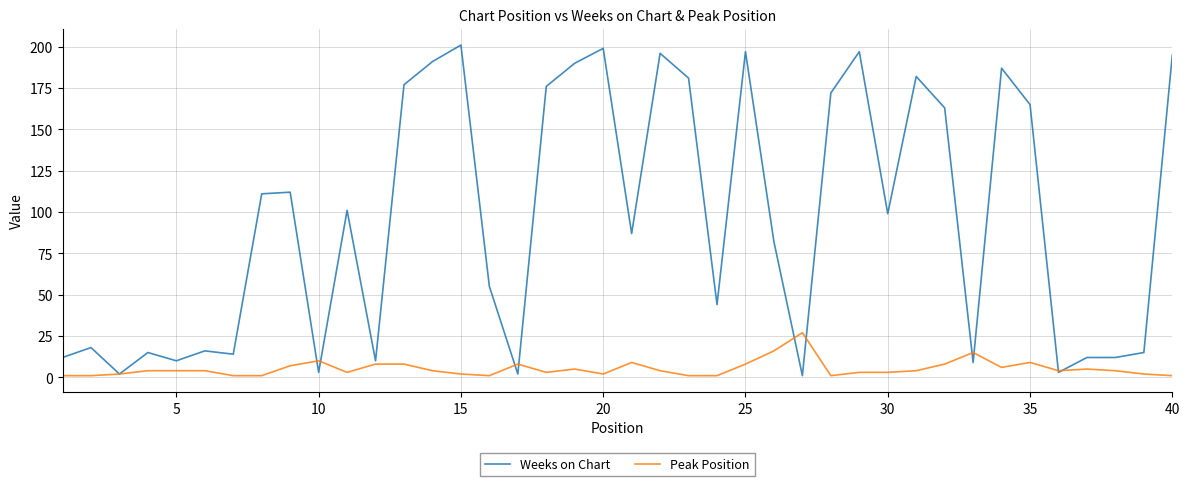

List the series in order of their peak value, lowest first.

Peak Position, Weeks on Chart